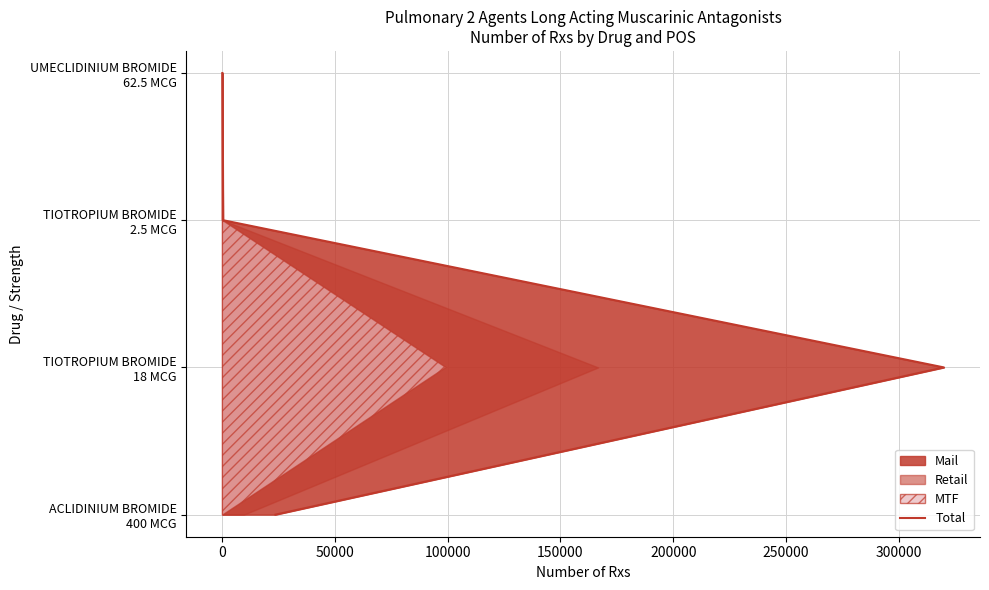

What is the value of the 2nd point from the left?

1